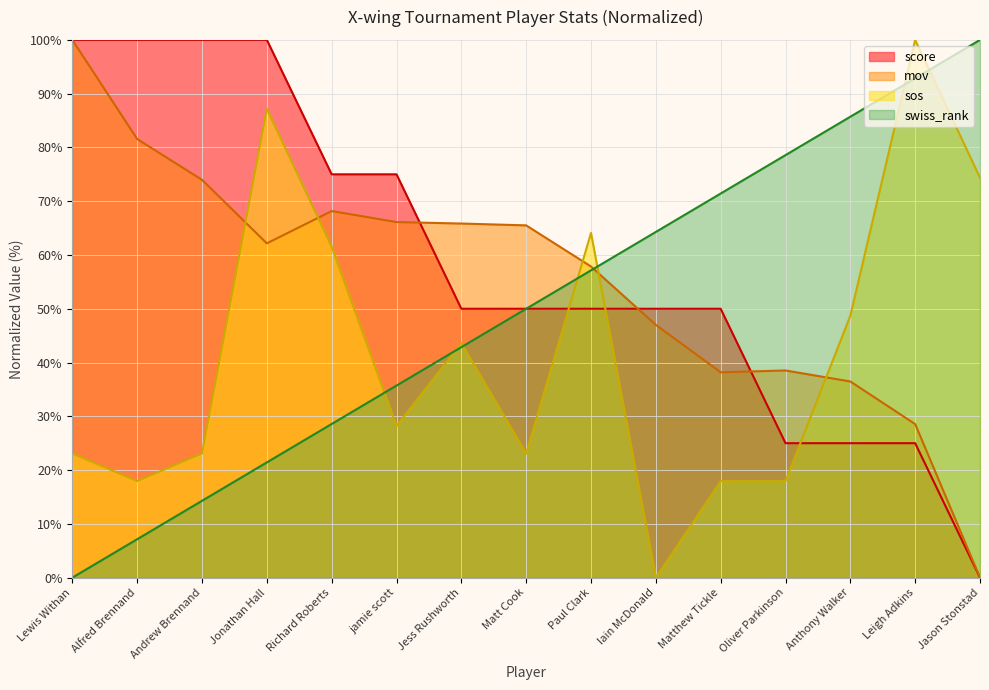

Rank the categories by sos value from highest to lowest.

Leigh Adkins, Jonathan Hall, Jason Stonstad, Paul Clark, Richard Roberts, Anthony Walker, Jess Rushworth, jamie scott, Lewis Withan, Andrew Brennand, Matt Cook, Alfred Brennand, Matthew Tickle, Oliver Parkinson, Iain McDonald